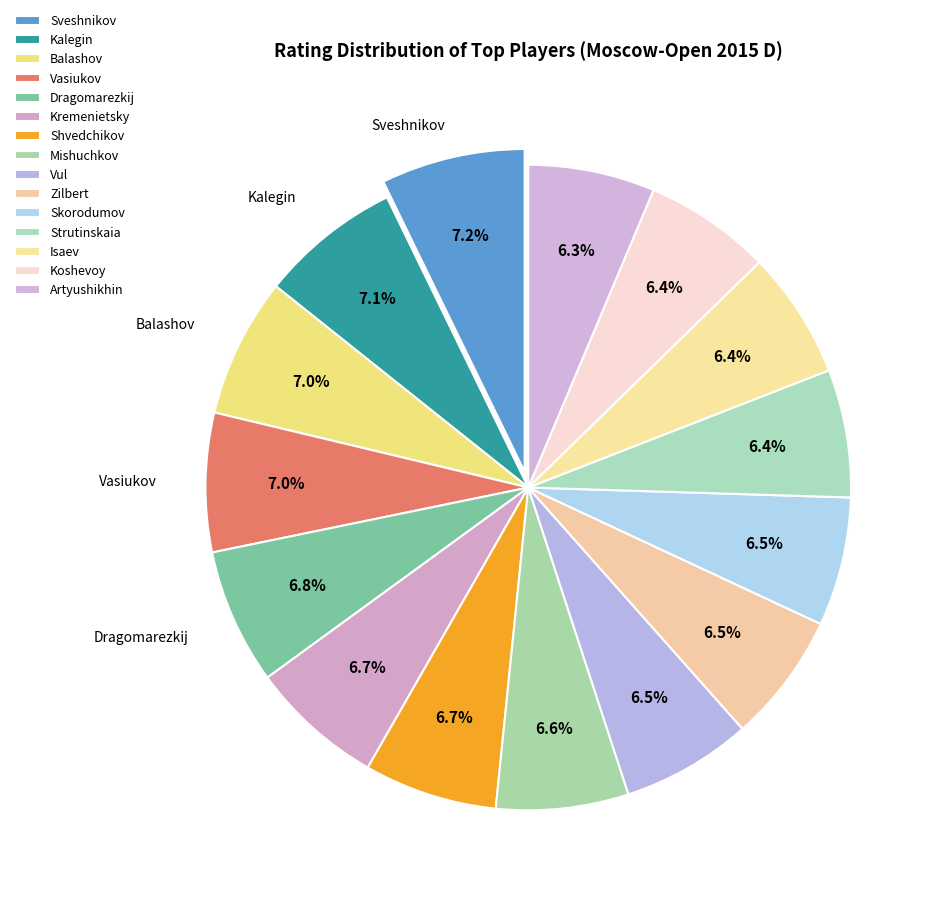

The Sveshnikov slice represents 7% of the pie. True or false?

True